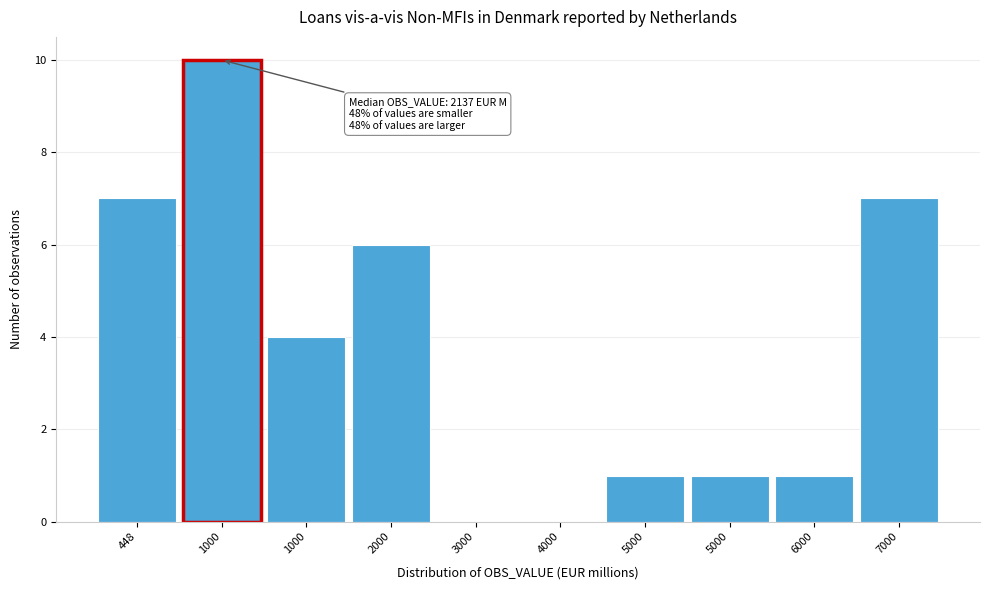

Count the number of data series in this chart.

1